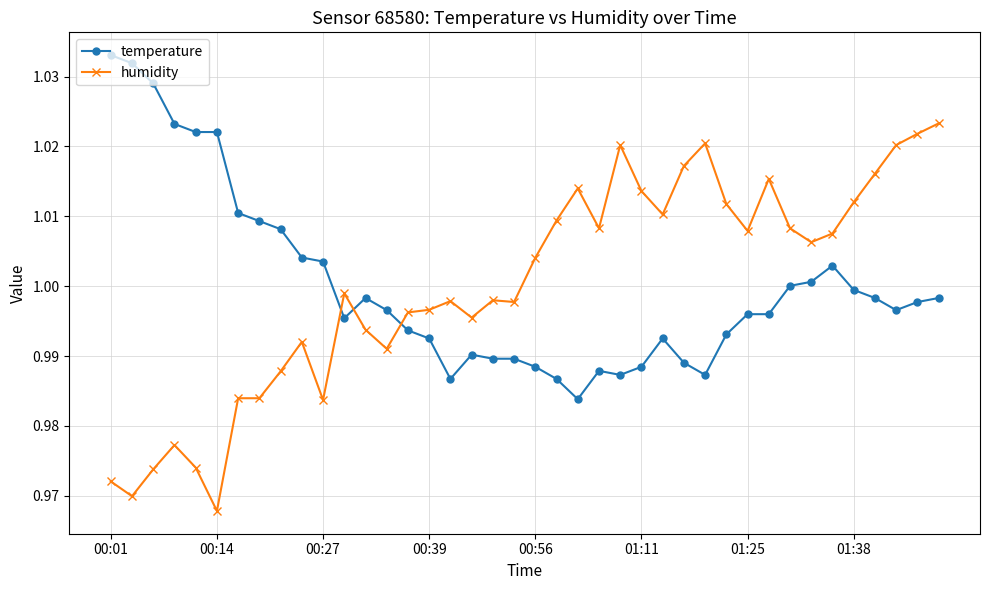

Is this an area chart (filled region under the line)?

No